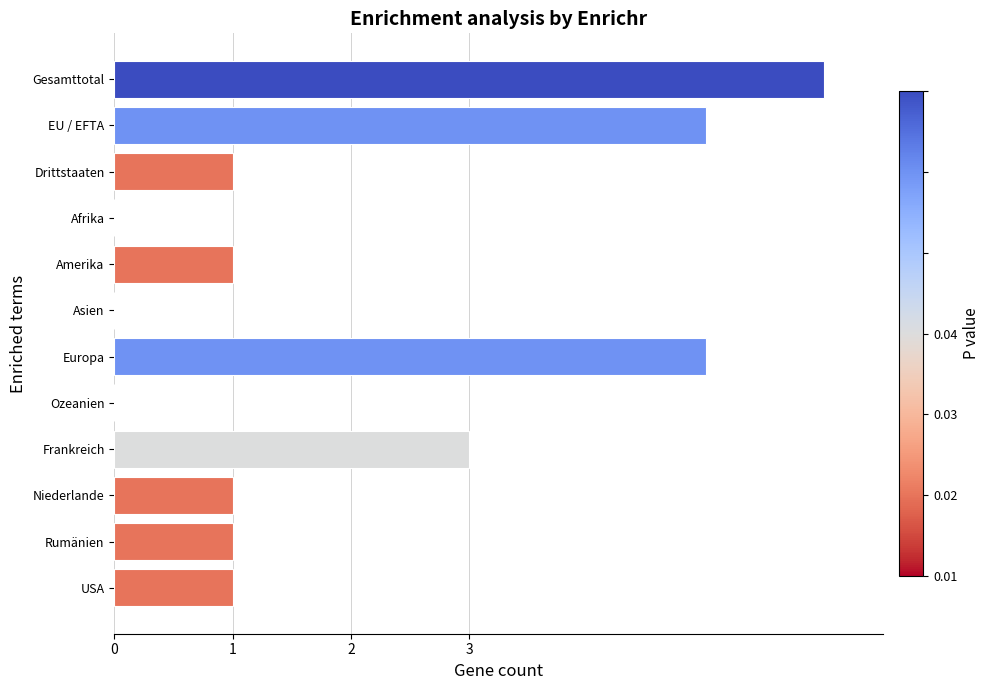

What is the change in value from Ozeanien to Drittstaaten?

+1